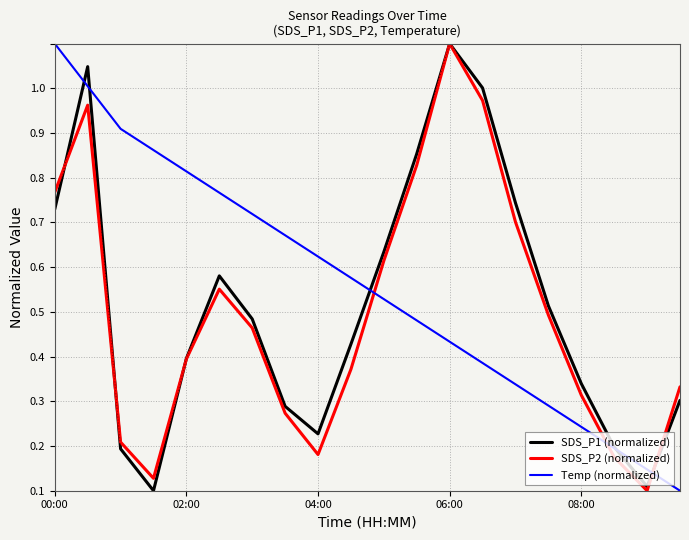

What are all the series names shown in the legend?

SDS_P1 (normalized), SDS_P2 (normalized), Temp (normalized)